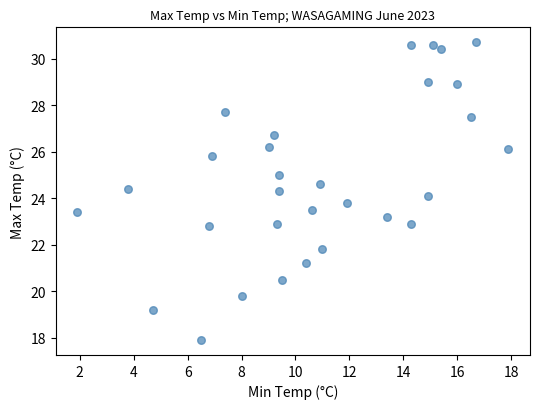

What is the range of X values (max minus min)?

16.0